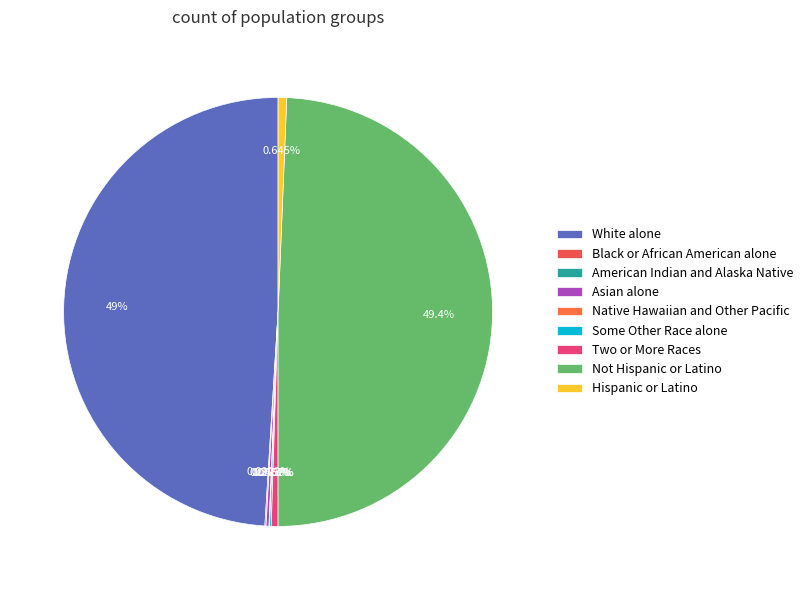

Is the sum of Hispanic or Latino and Asian alone greater than half?

No